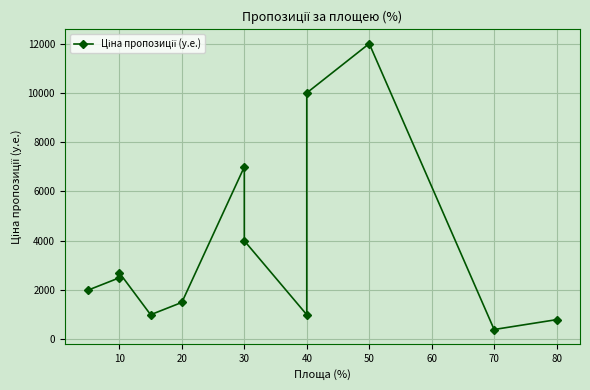

What is the minimum value shown in the chart?

400